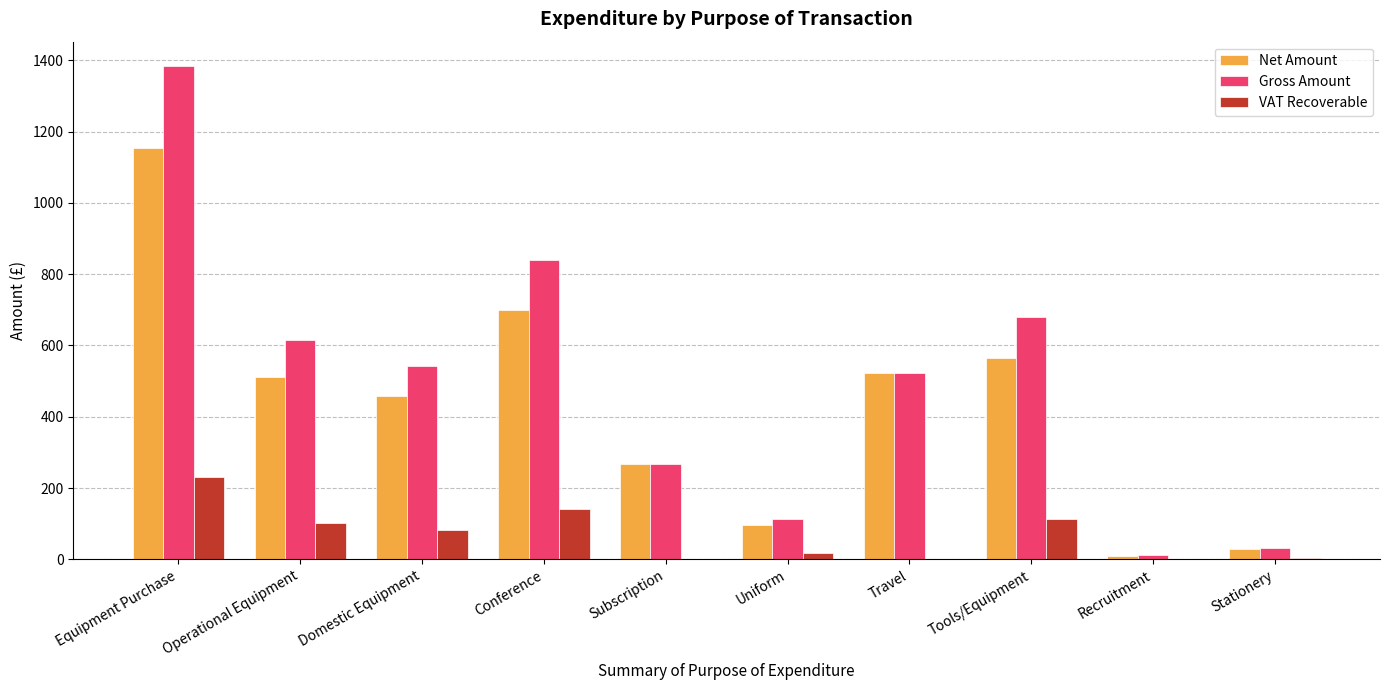

What is the maximum value shown in the chart?

1383.2